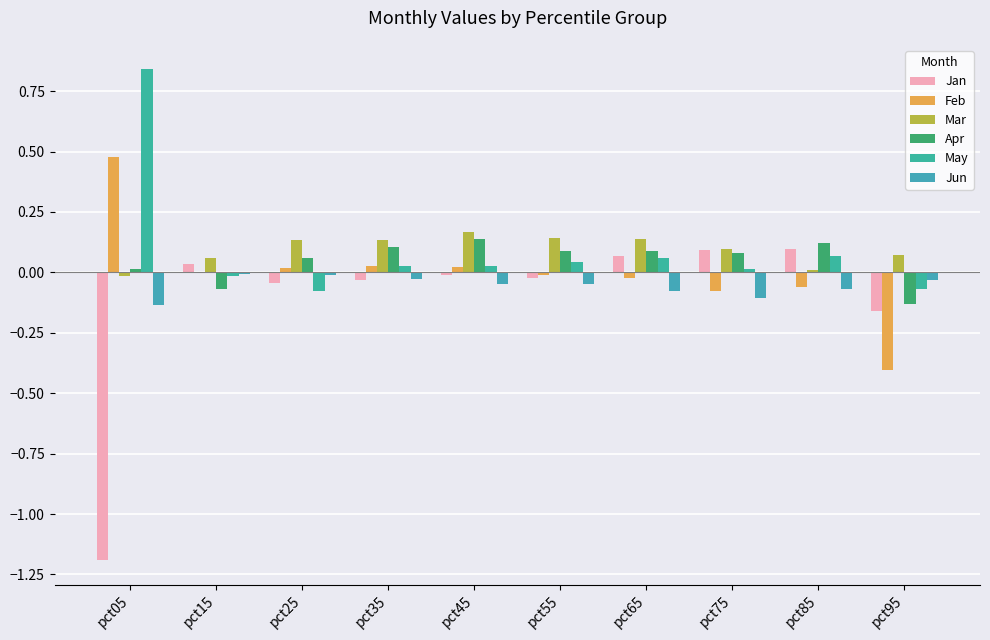

What is the lowest value of the Jan series?

-1.2